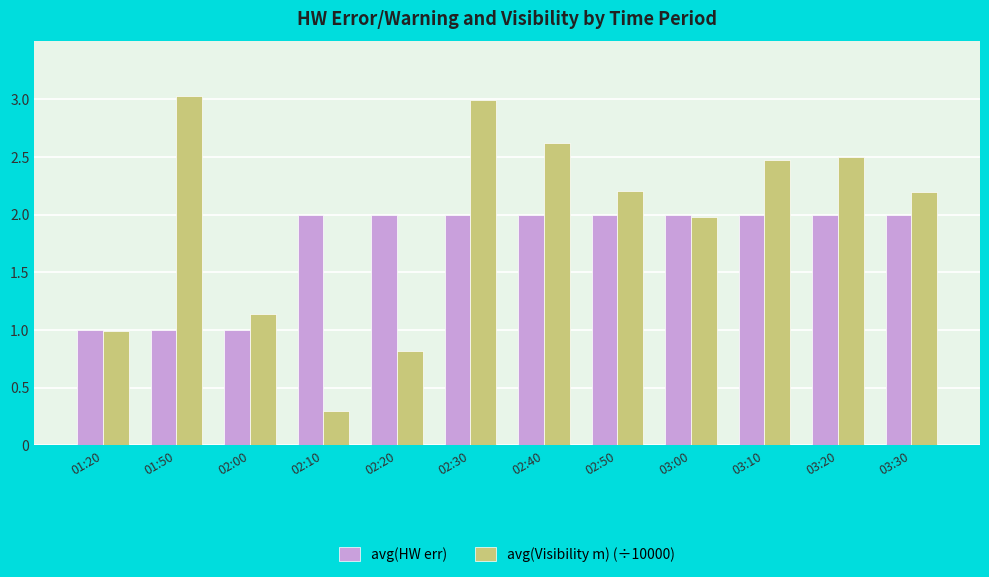

What is the difference between the maximum and minimum values in the avg(Visibility m) (÷10000) series?

2.7